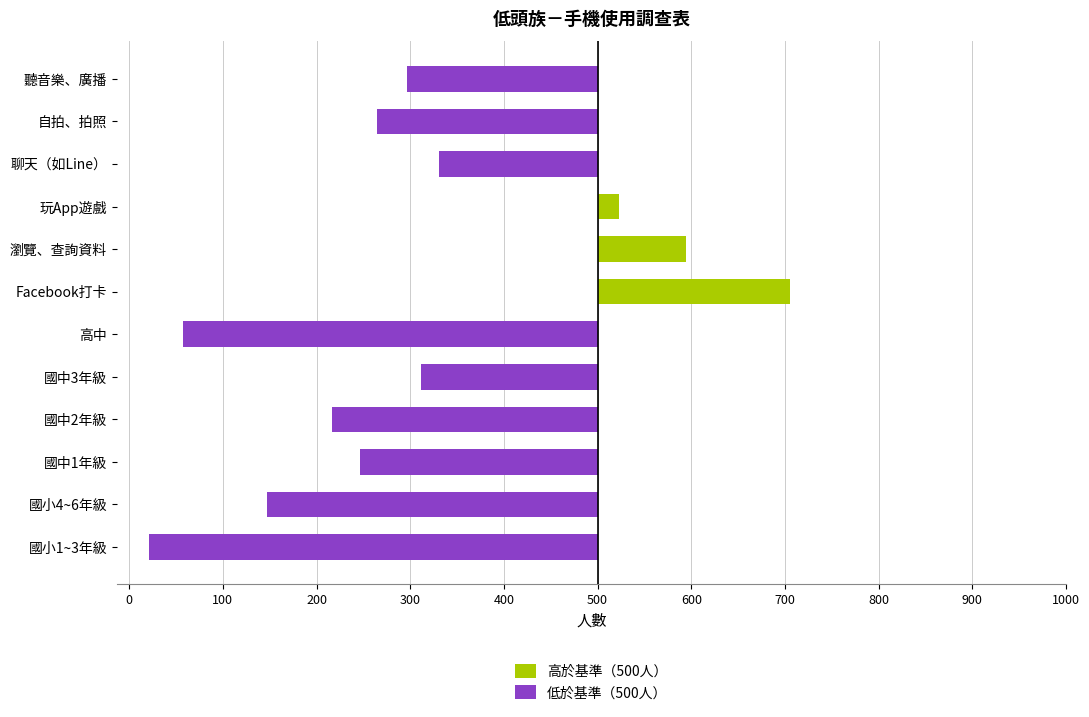

Rank the categories by value from lowest to highest.

國小1~3年級, 高中, 國小4~6年級, 國中2年級, 國中1年級, 自拍、拍照, 聽音樂、廣播, 國中3年級, 聊天（如Line）, 玩App遊戲, 瀏覽、查詢資料, Facebook打卡